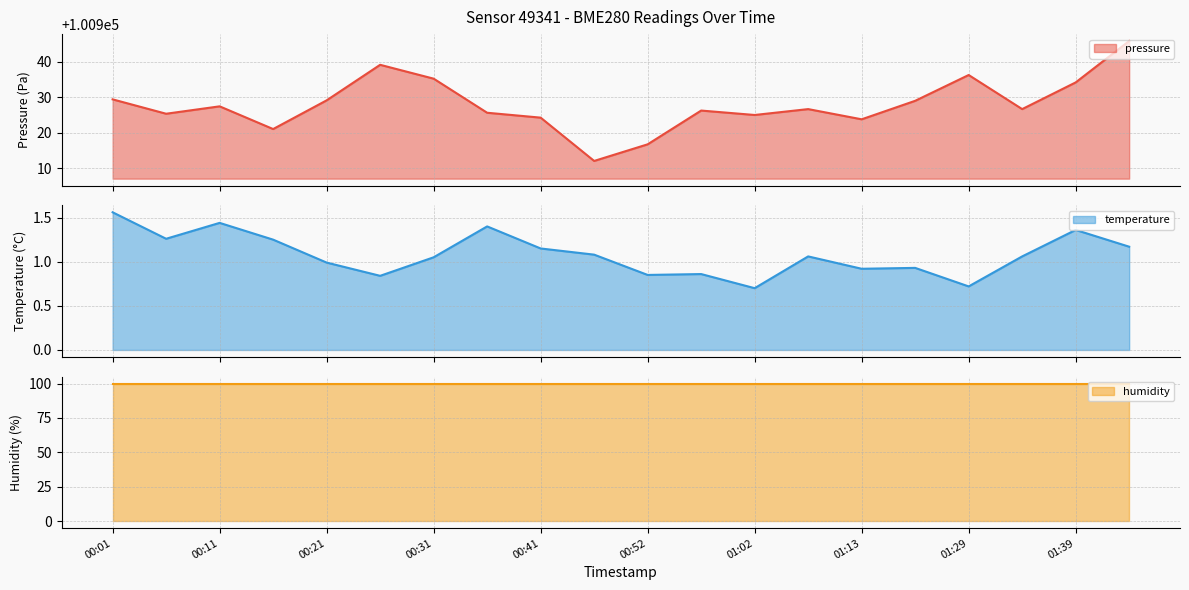

What is the maximum value for pressure?

100945.9